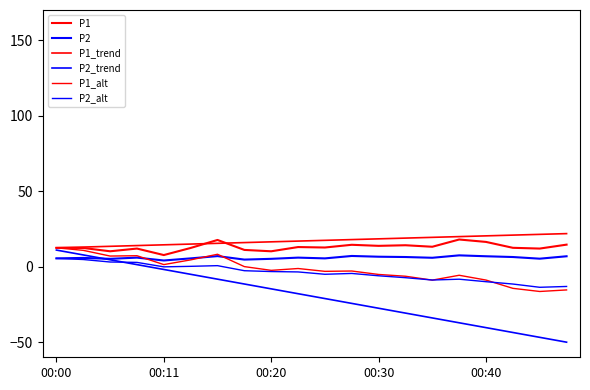

Count the number of categories in the chart.

20